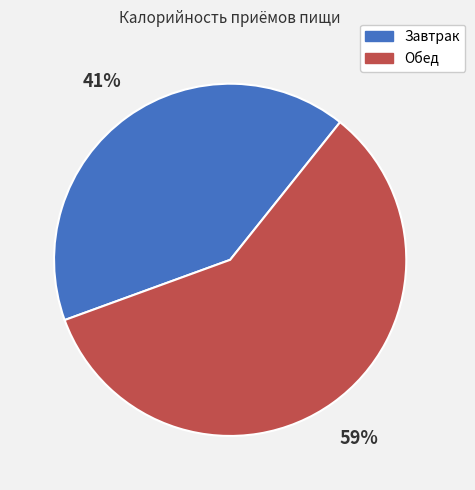

What percentage is the Завтрак slice, to the nearest percent?

41%